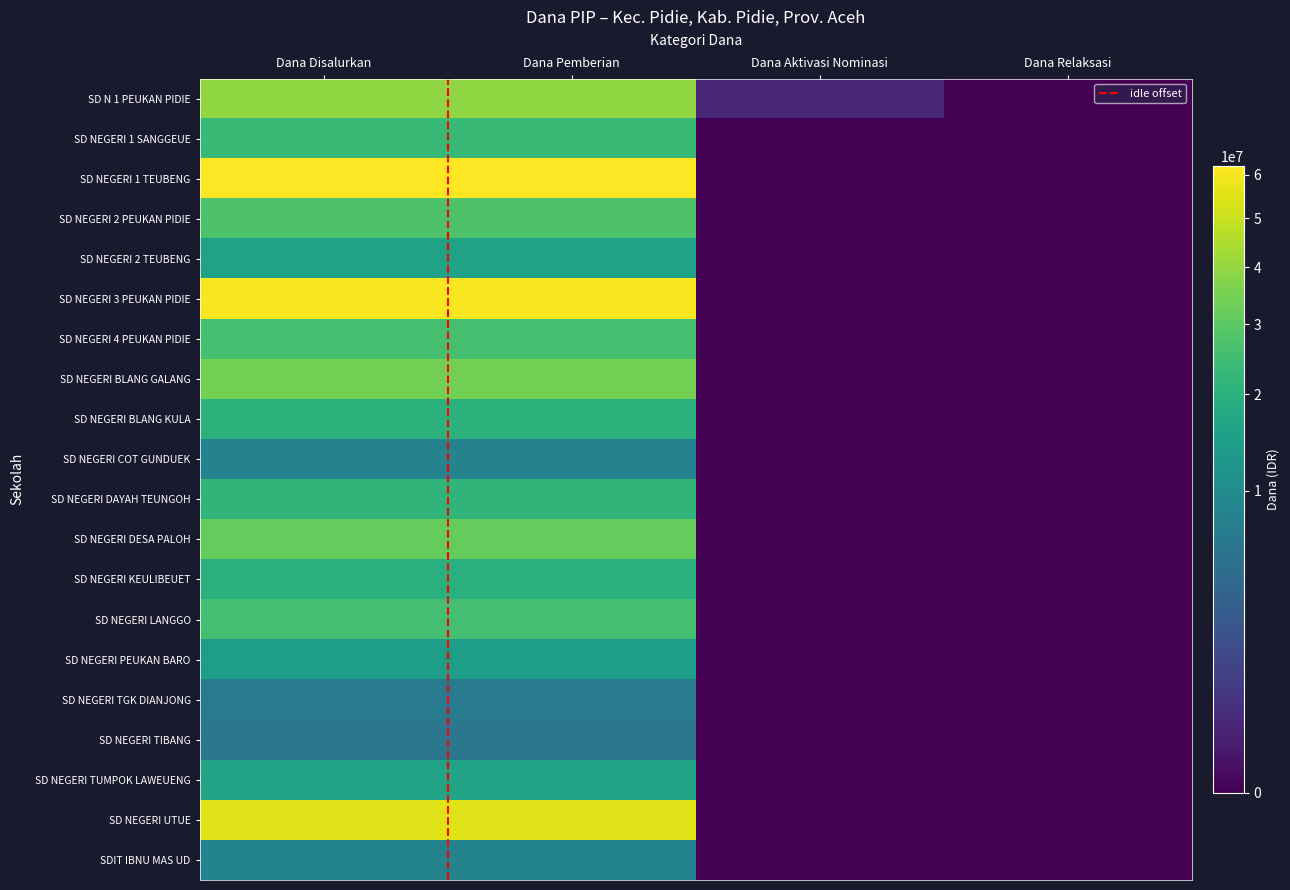

What is the difference between the highest and lowest values at Dana Pemberian?

56025000